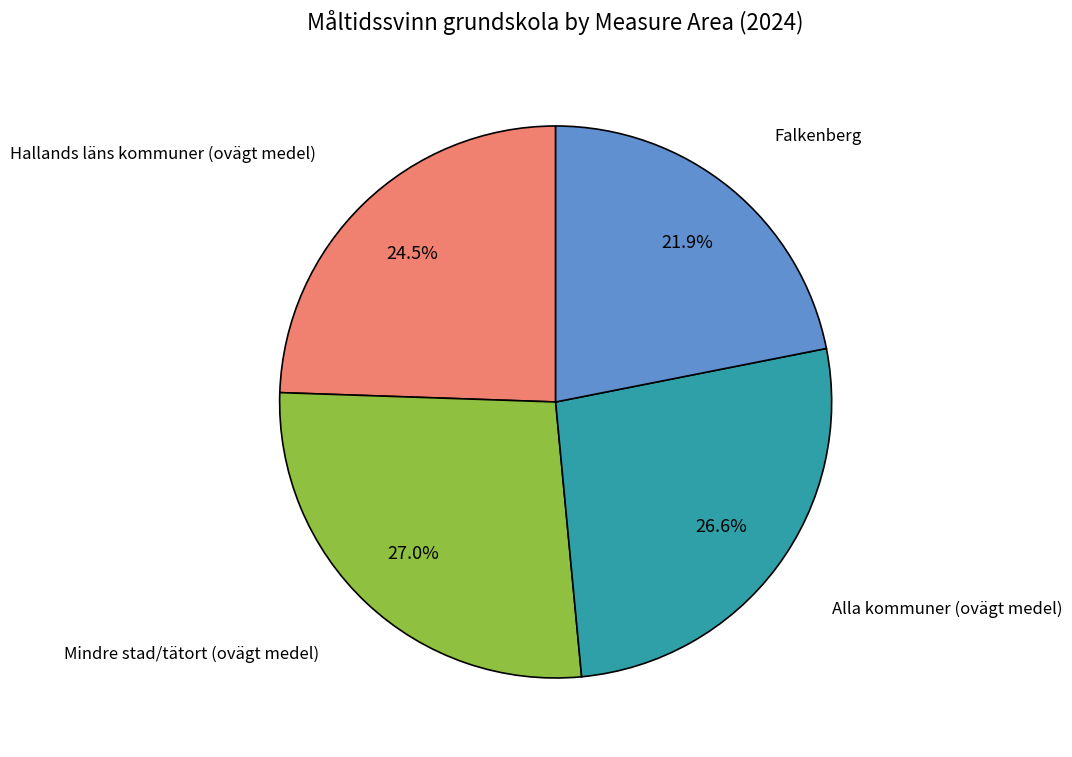

The Falkenberg slice represents 31% of the pie. True or false?

False